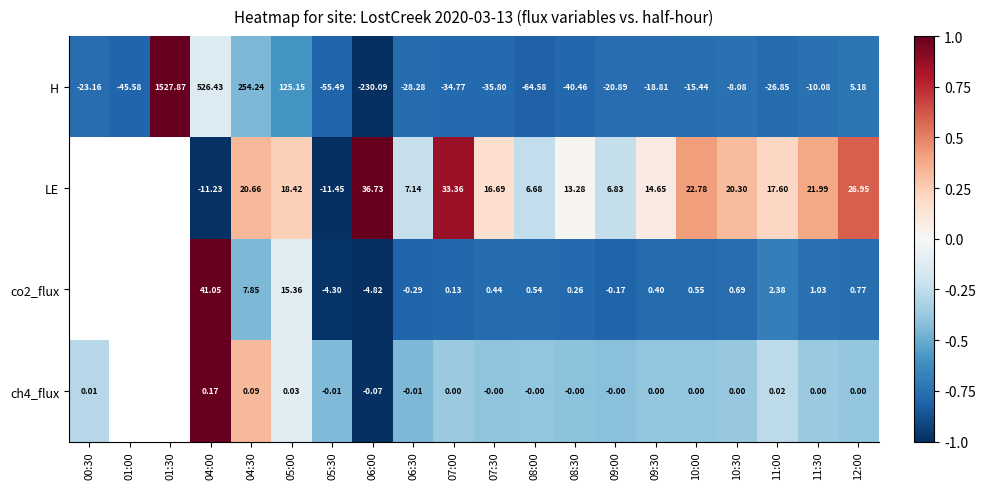

What is the total value across all series at 07:00?

-1.3